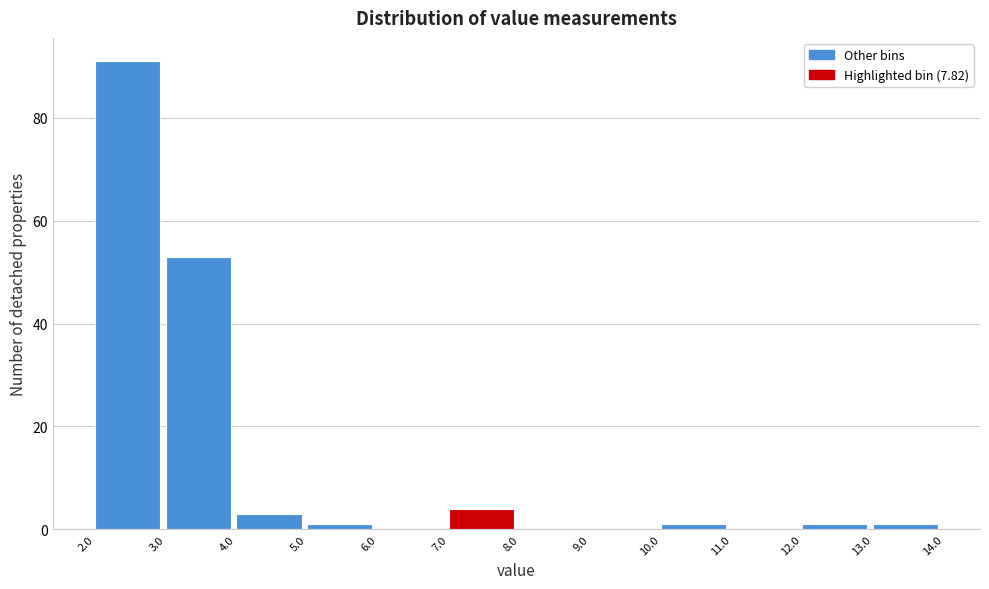

Reading left to right, list every bar in this chart as the range it spans on the x-axis followed by its height. The values are not printed on the chart, so give them approximately, as read against the axis.

2.0 to 3.0: 92
3.0 to 4.0: 54
4.0 to 5.0: 4
5.0 to 6.0: under 2
6.0 to 7.0: 0
7.0 to 8.0: 4
8.0 to 9.0: 0
9.0 to 10.0: 0
10.0 to 11.0: under 2
11.0 to 12.0: 0
12.0 to 13.0: under 2
13.0 to 14.0: under 2